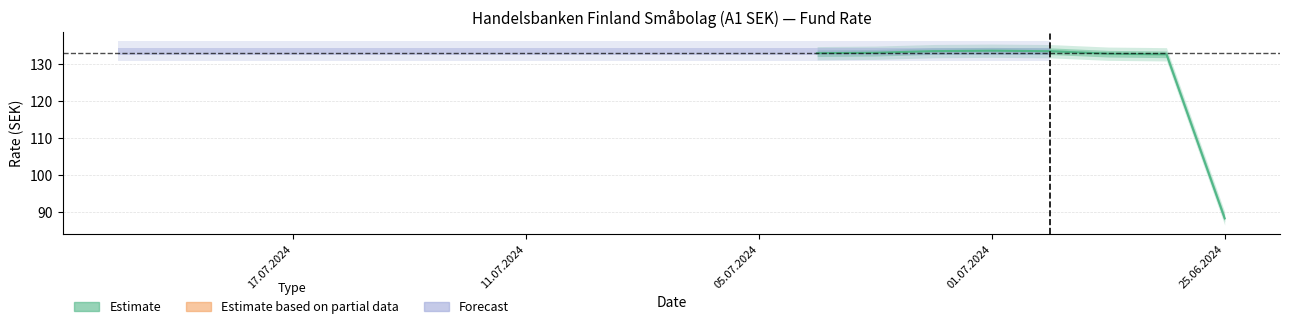

Which label corresponds to the largest value in the chart?

01.07.2024